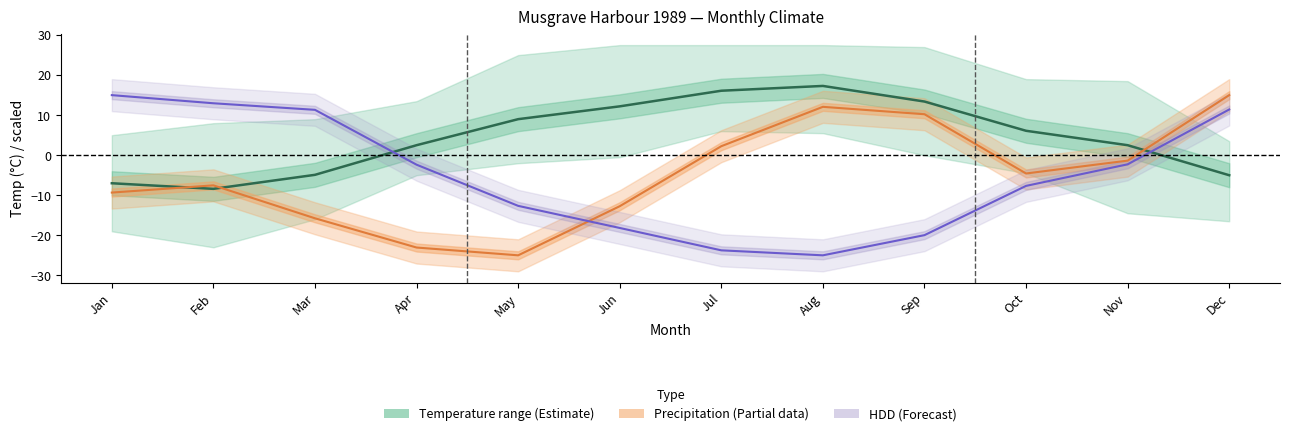

What is the change in value from Jun to Nov?

-9.7